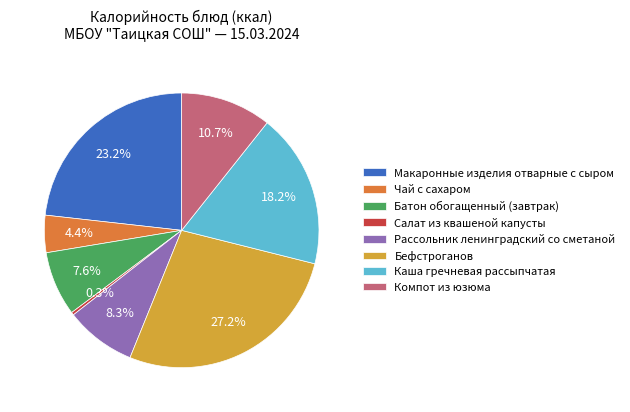

What percentage do Бефстроганов and Каша гречневая рассыпчатая together represent?

45.4%